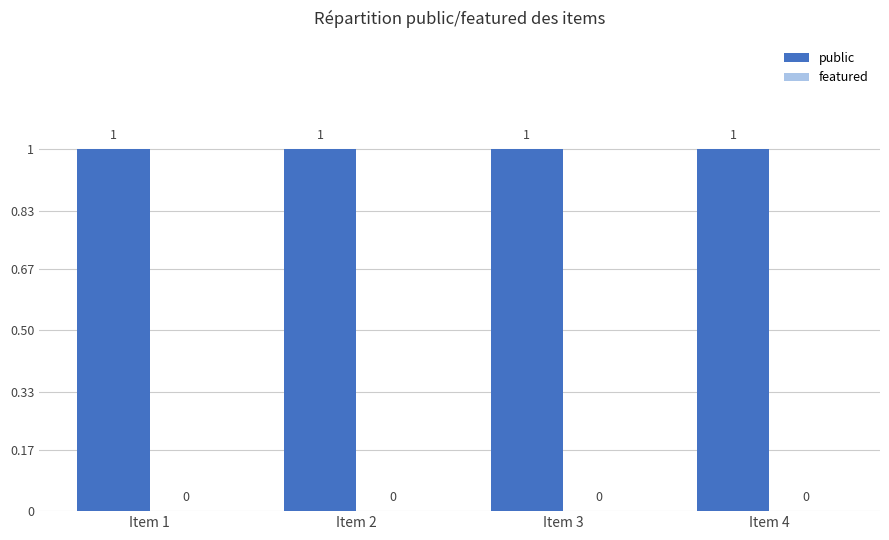

List the series in order of their overall mean, lowest first.

featured, public